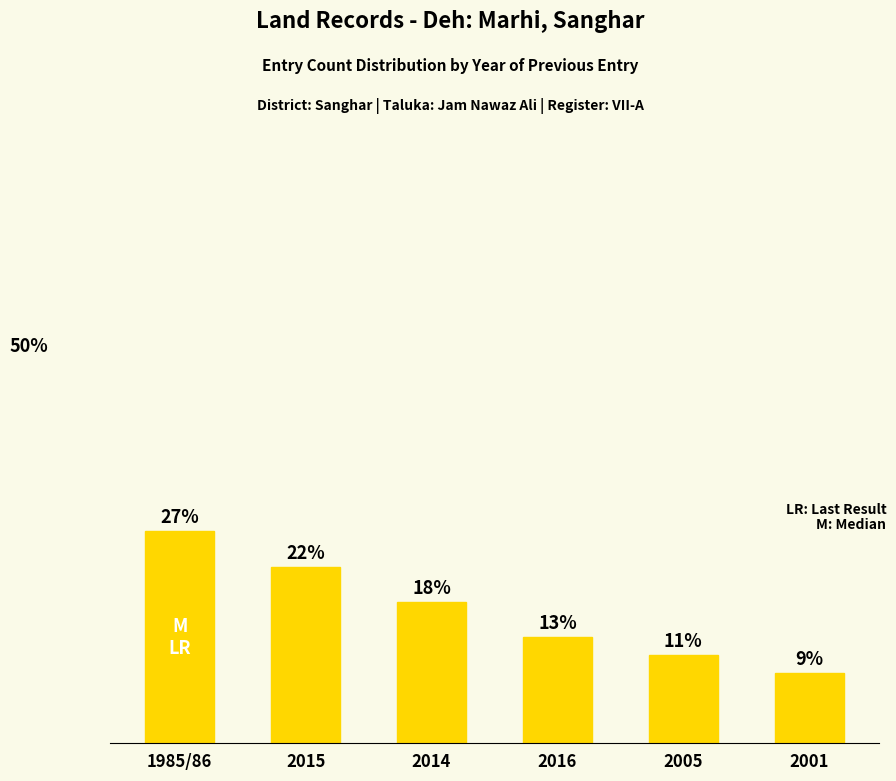

Count the number of categories in the chart.

6